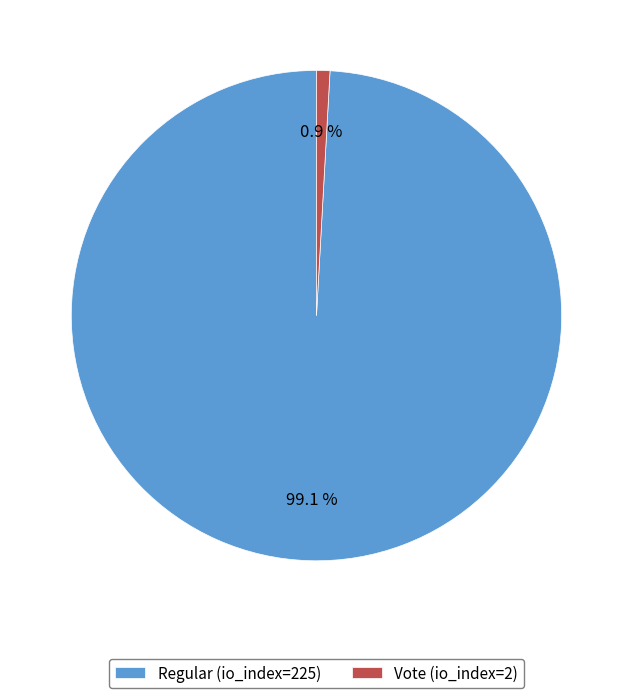

To the nearest percent, what is the combined percentage of Vote (io_index=2) and Regular (io_index=225)?

100%